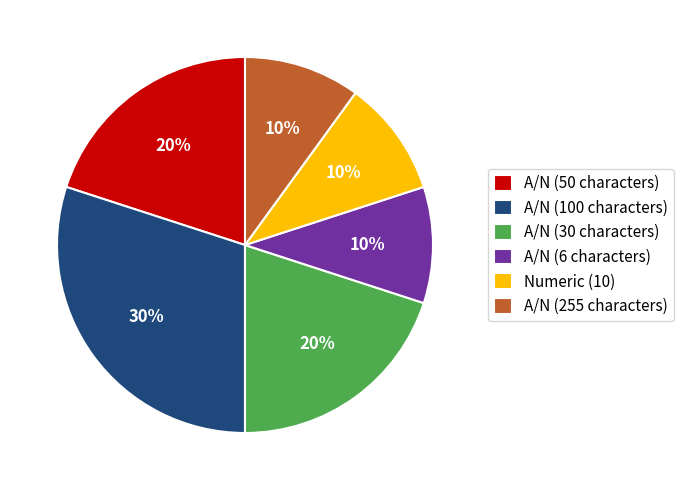

To the nearest percent, what is the difference between the largest and smallest slice percentages?

20%